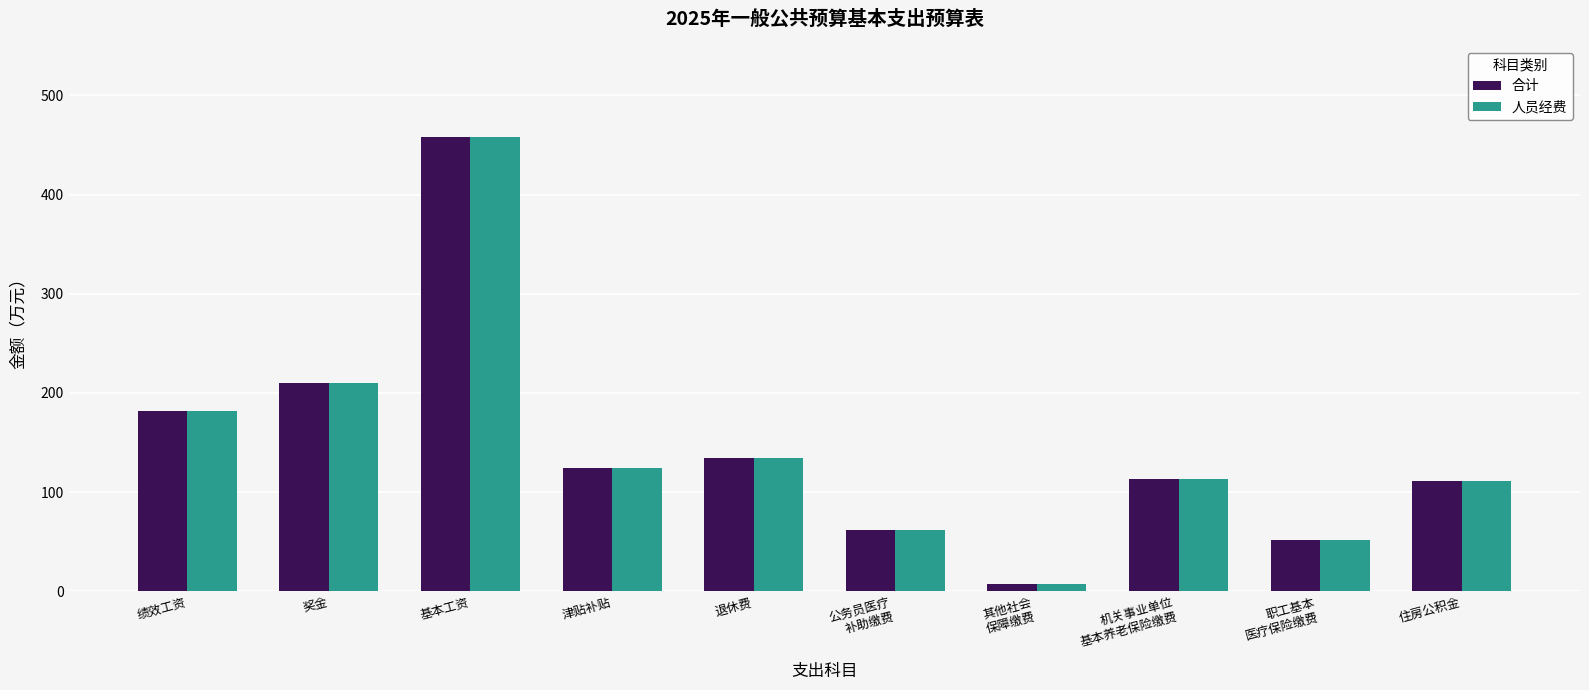

How many bars are there in total?

20